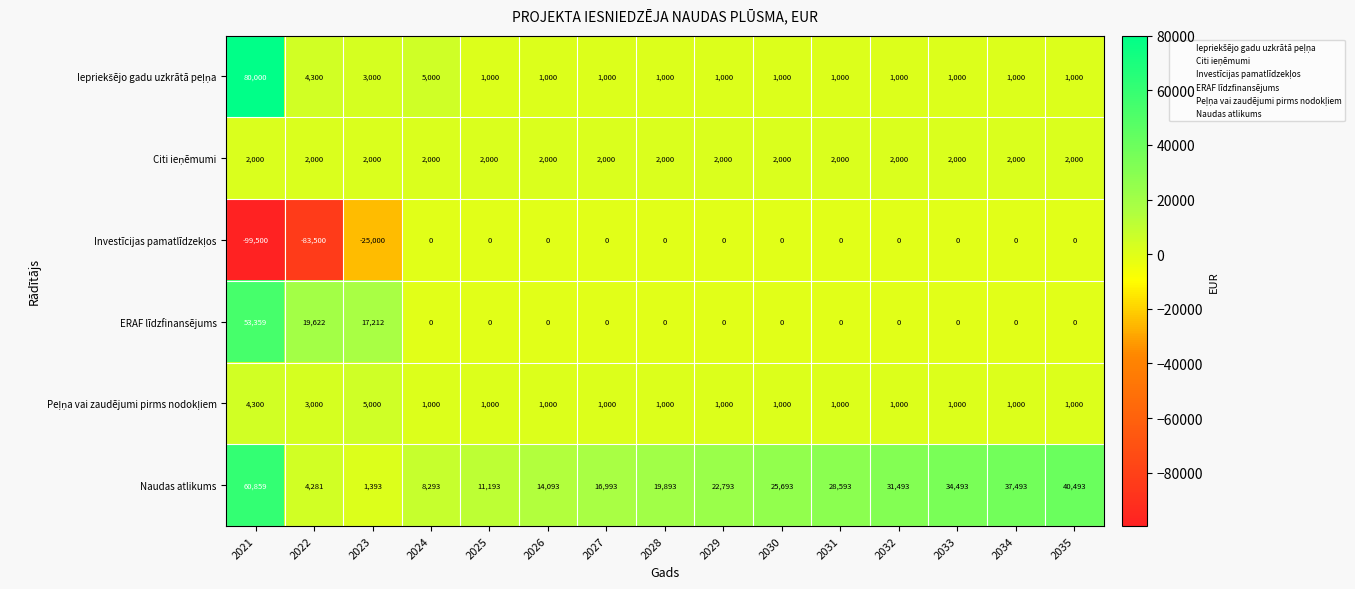

Is it true that ERAF līdzfinansējums equals 0 at 2025?

True